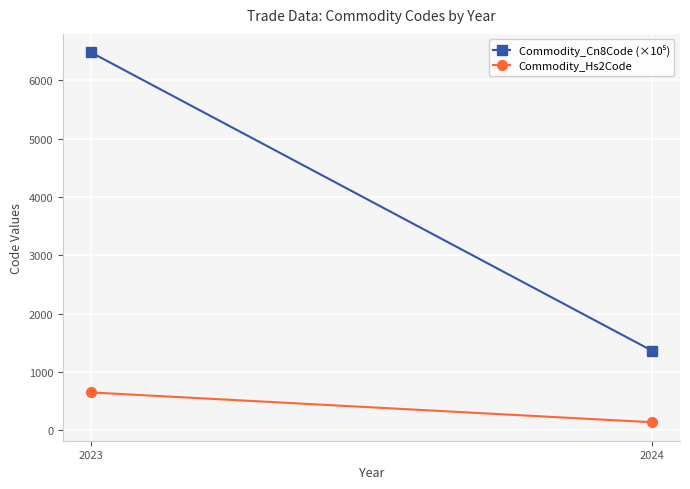

Reading right to left, transcribe all the data shown in this chart.

Commodity_Cn8Code (×10⁵): 2024=1363.1	2023=6479.4
Commodity_Hs2Code: 2024=136.0	2023=647.0